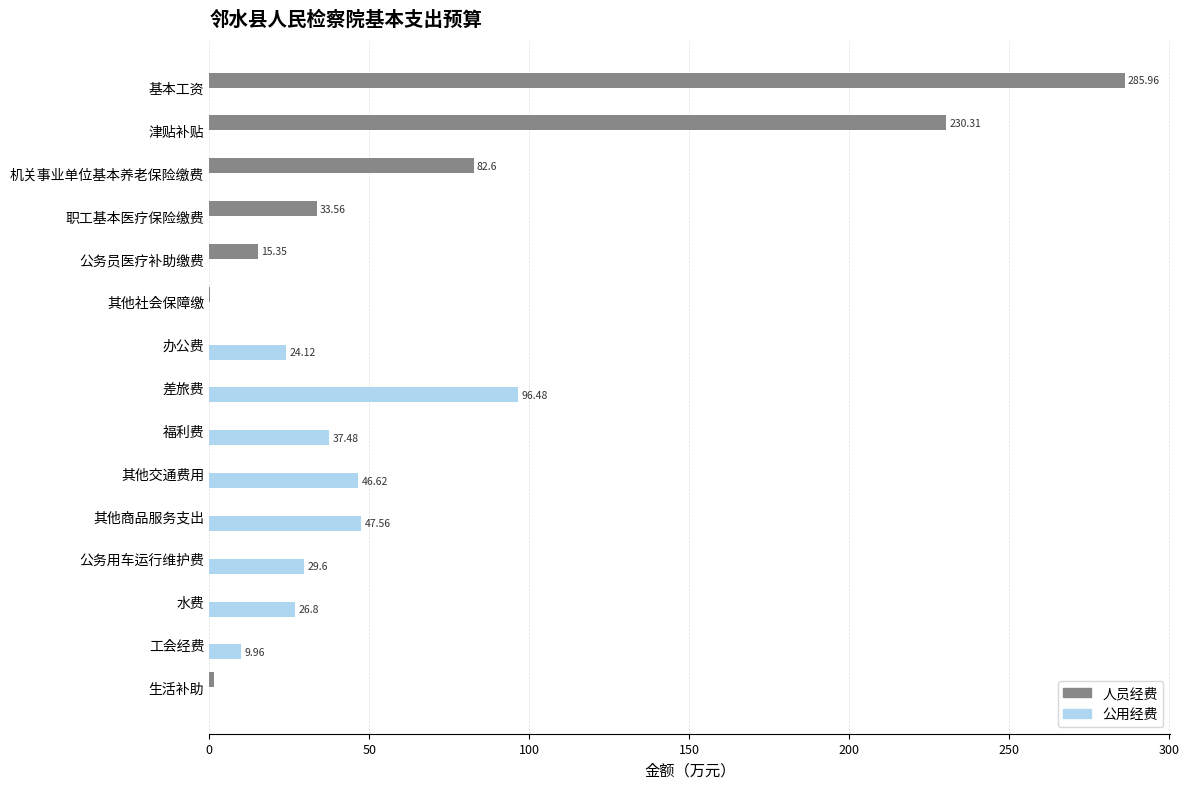

At which label does 人员经费 reach its peak?

基本工资